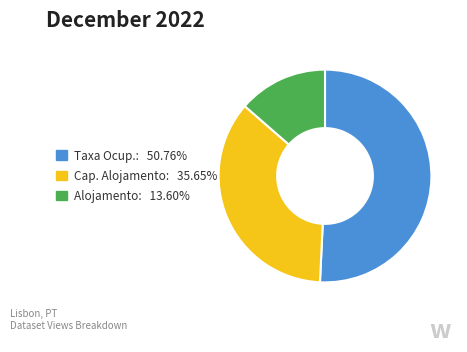

How many slices are in this pie chart?

3